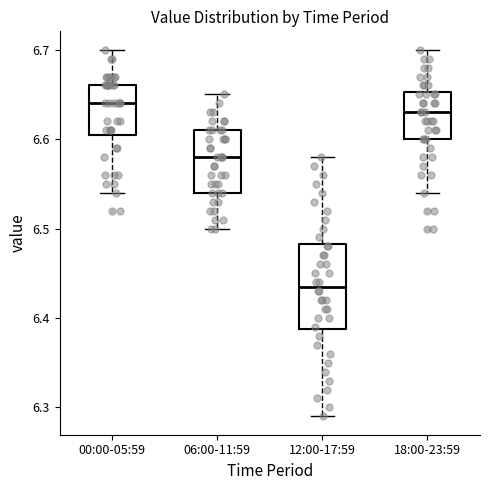

Reading left to right, transcribe this box plot: for each box, give where its median line is, the range the box spans, and where its two whiskers end, as read against the y-axis. The values are not printed on the chart, so give them approximately, as read against the axis.

00:00-05:59: median 6.64, box 6.61 to 6.66, whiskers 6.54 to 6.70
06:00-11:59: median 6.58, box 6.54 to 6.61, whiskers 6.50 to 6.65
12:00-17:59: median 6.44, box 6.39 to 6.48, whiskers 6.29 to 6.58
18:00-23:59: median 6.63, box 6.60 to 6.65, whiskers 6.54 to 6.70